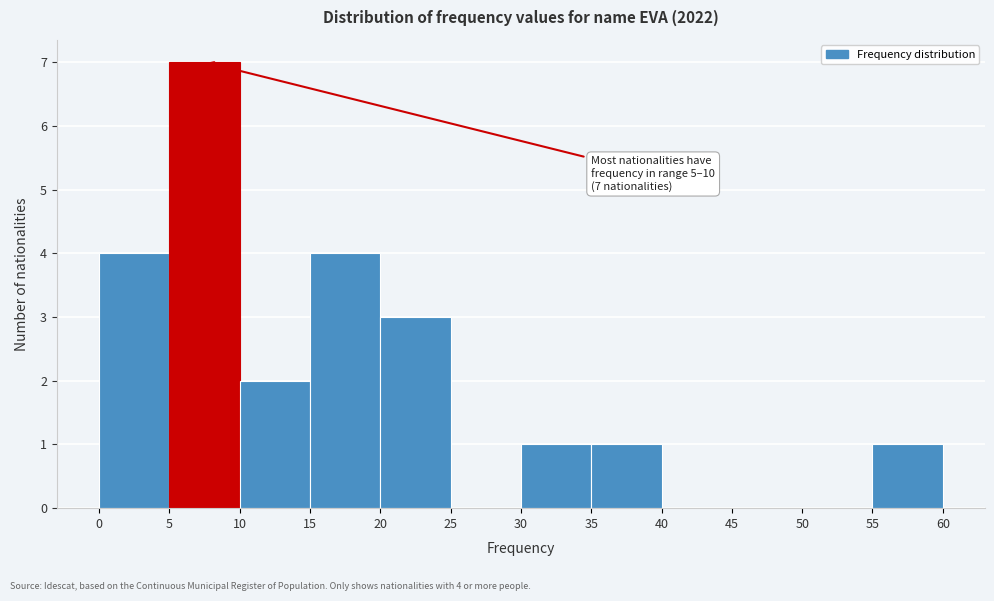

Over which range of the x-axis is the bar tallest?

5 to 10